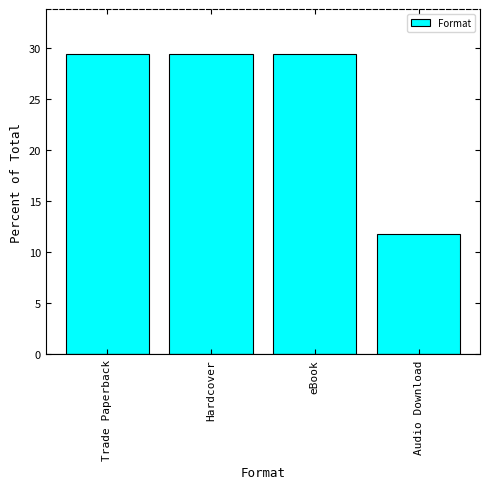

Between Hardcover and Audio Download, which is larger?

Hardcover